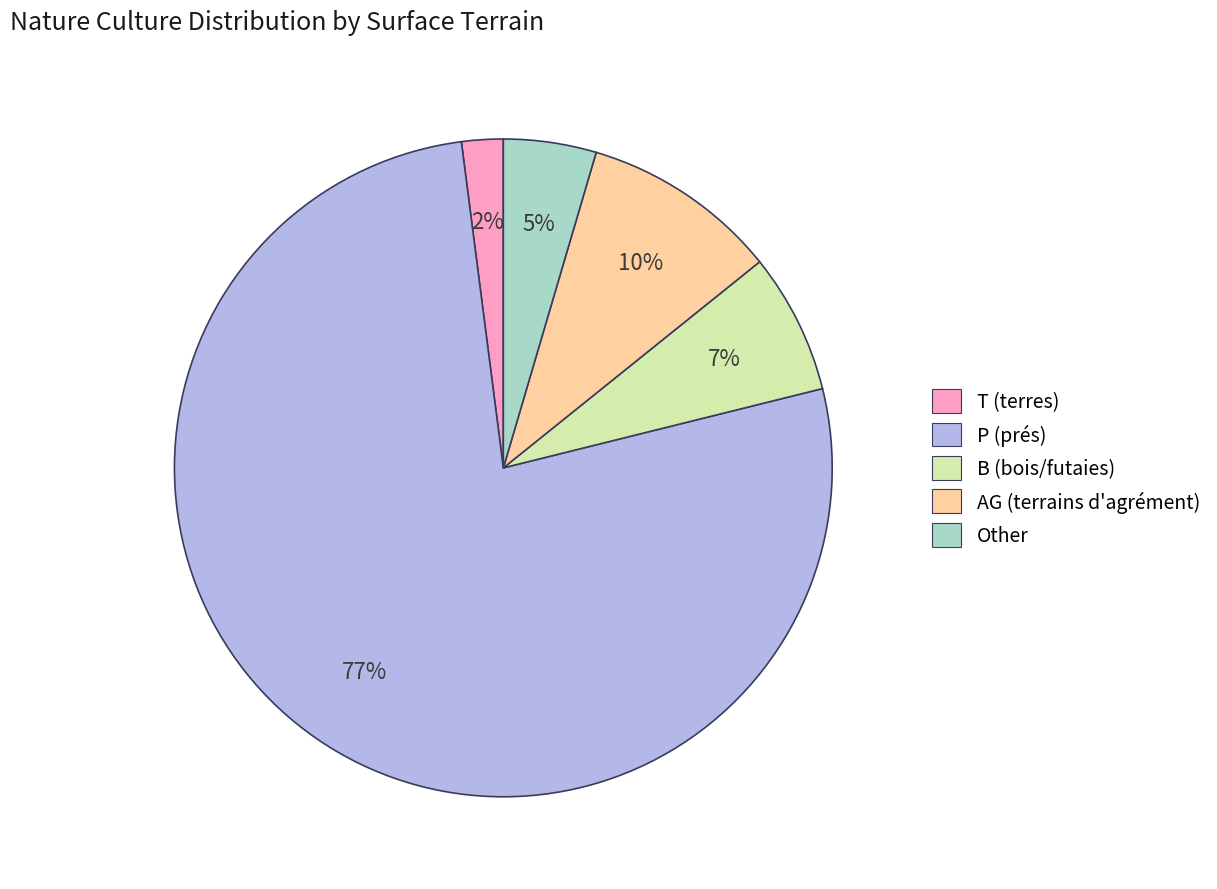

Which has a higher value, AG (terrains d'agrément) or Other?

AG (terrains d'agrément)